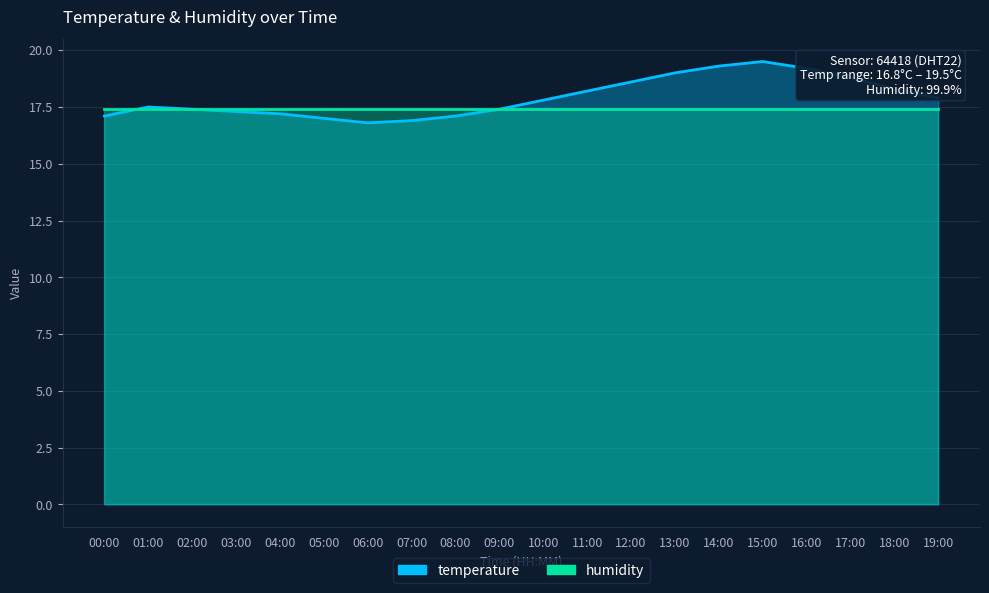

Count the number of categories in the chart.

20